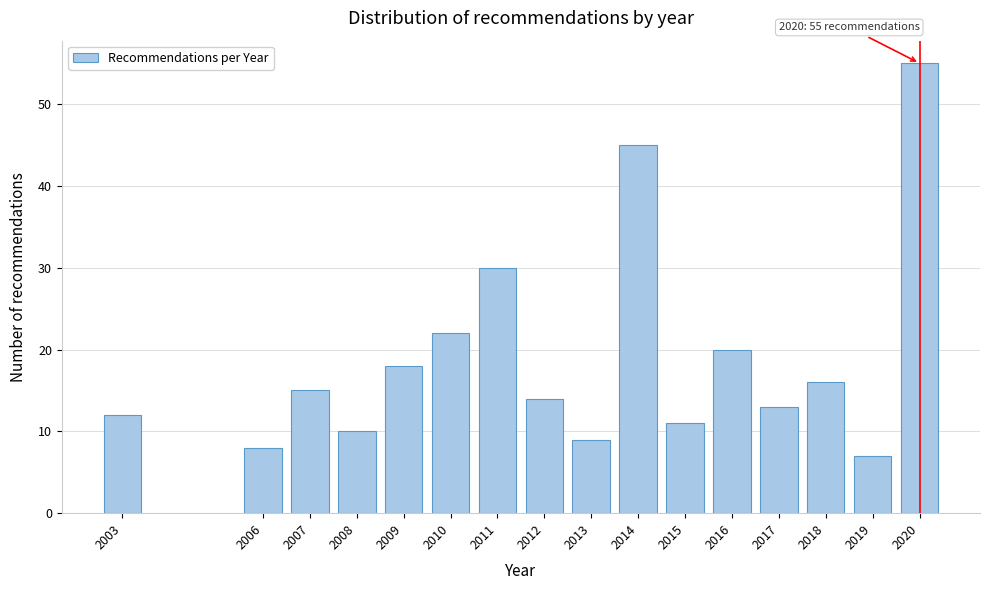

Reading left to right, what are all the values shown in this chart?

12	8	15	10	18	22	30	14	9	45	11	20	13	16	7	55